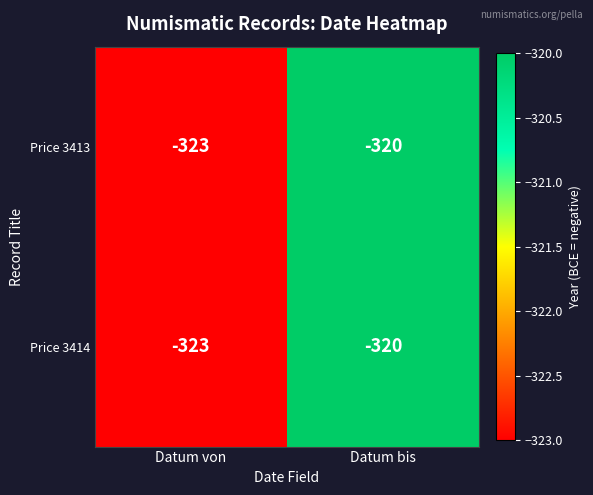

True or false: Price 3414 has a value of -320 at Datum bis.

True